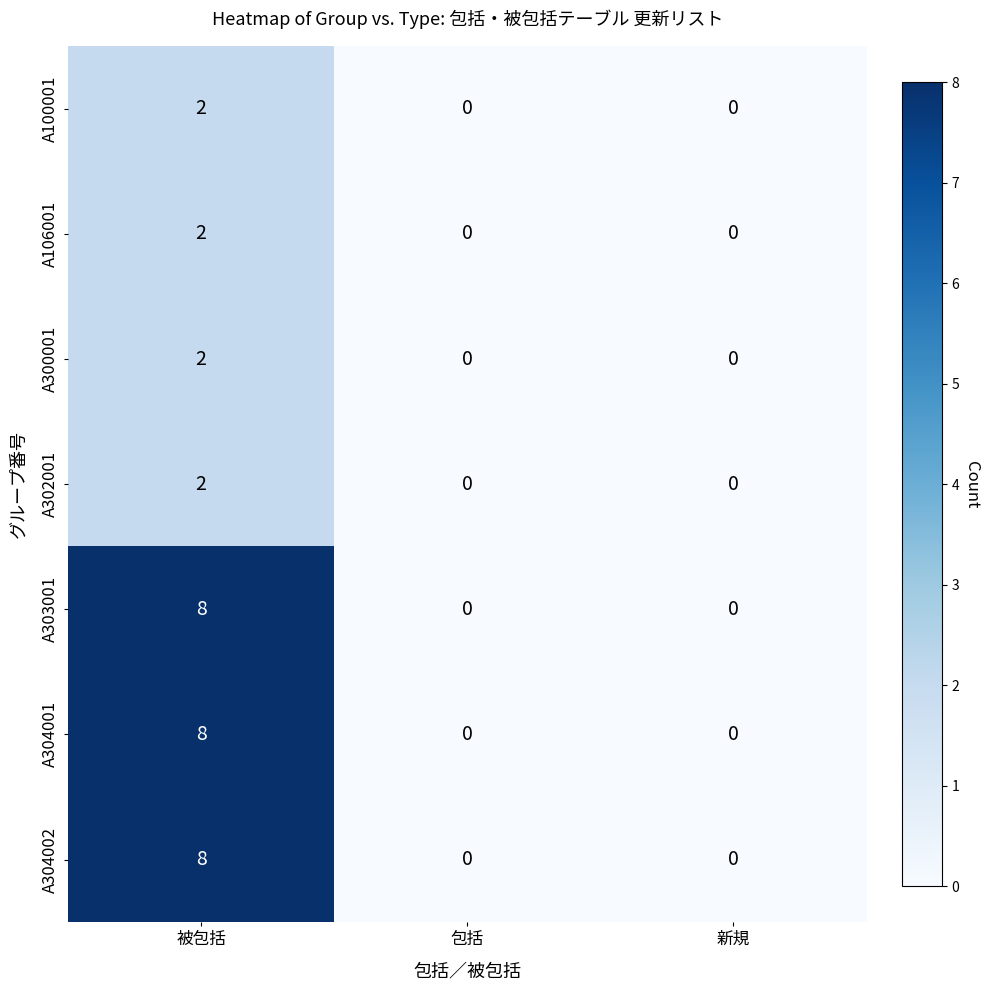

At which category is the sum across all series the highest?

被包括